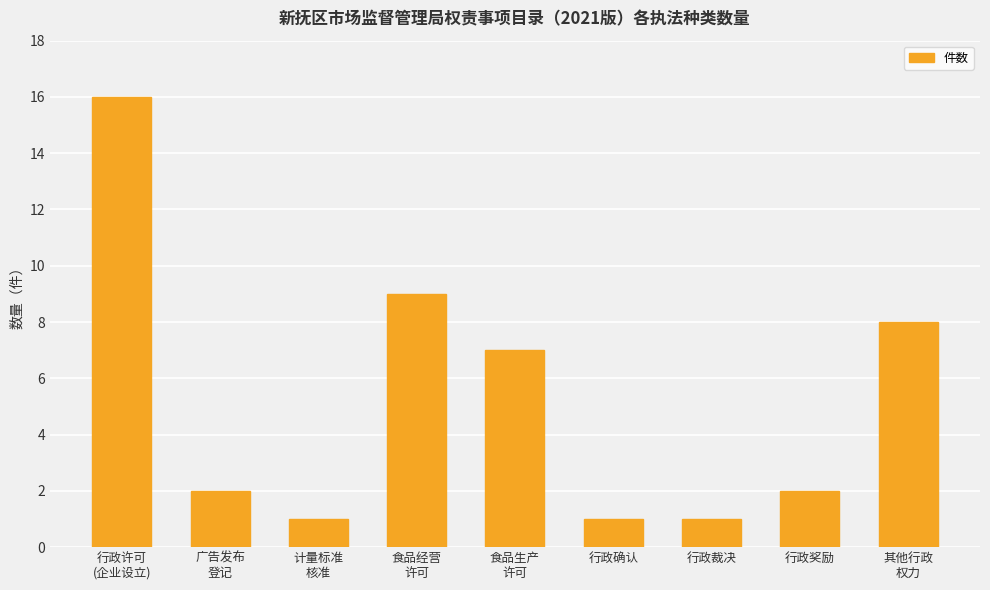

How many bars are there in total?

9